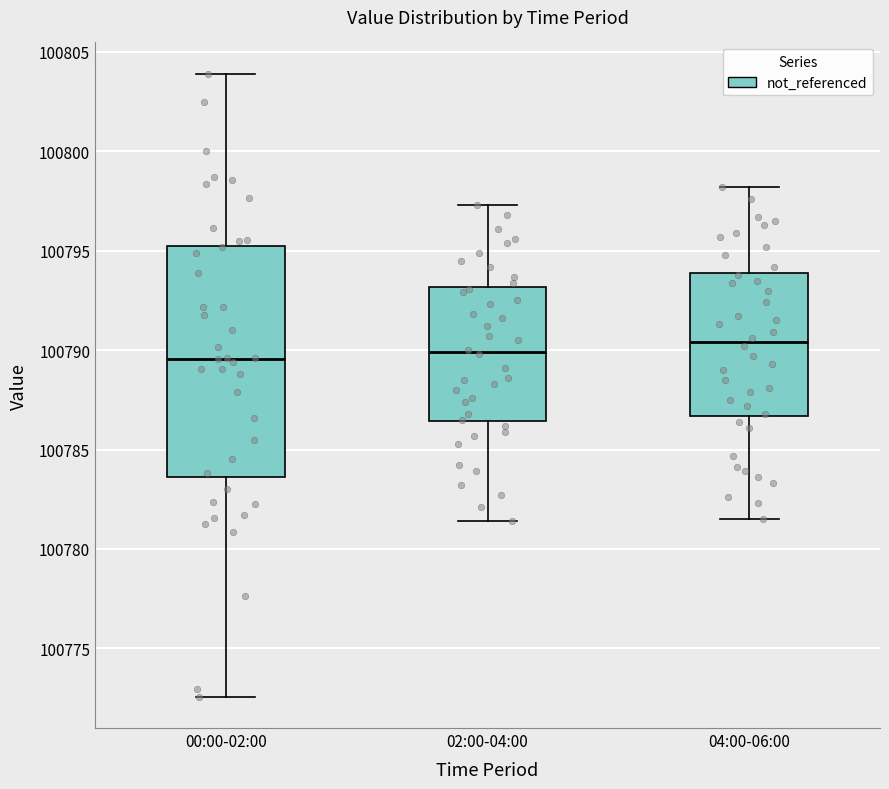

Where is the upper edge of the box for 00:00-02:00 on the y-axis? The values are not printed on the chart, so give them approximately, as read against the axis.

100795.5